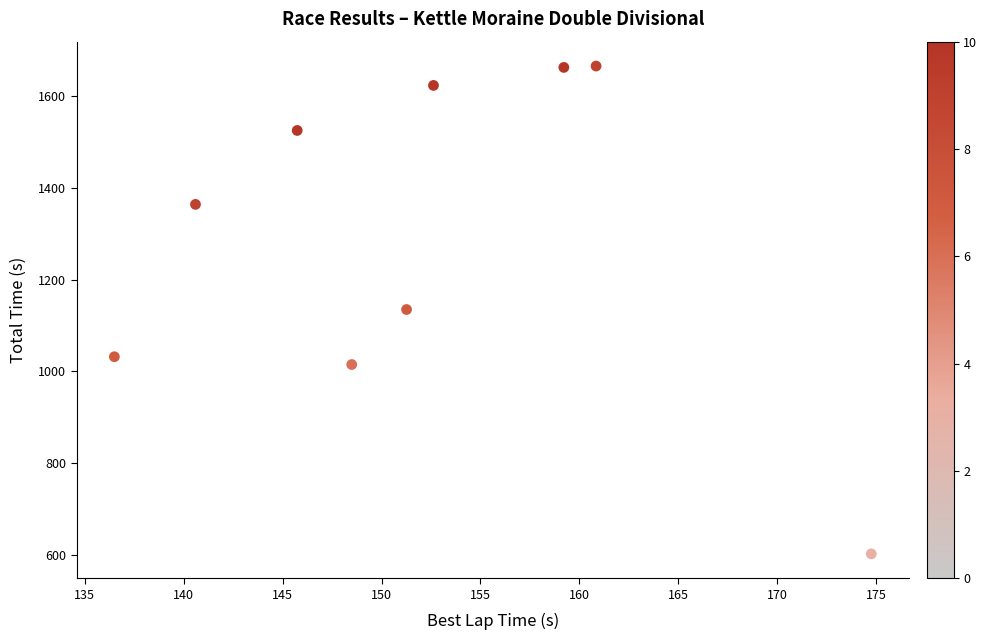

What is the average X value?

152.2